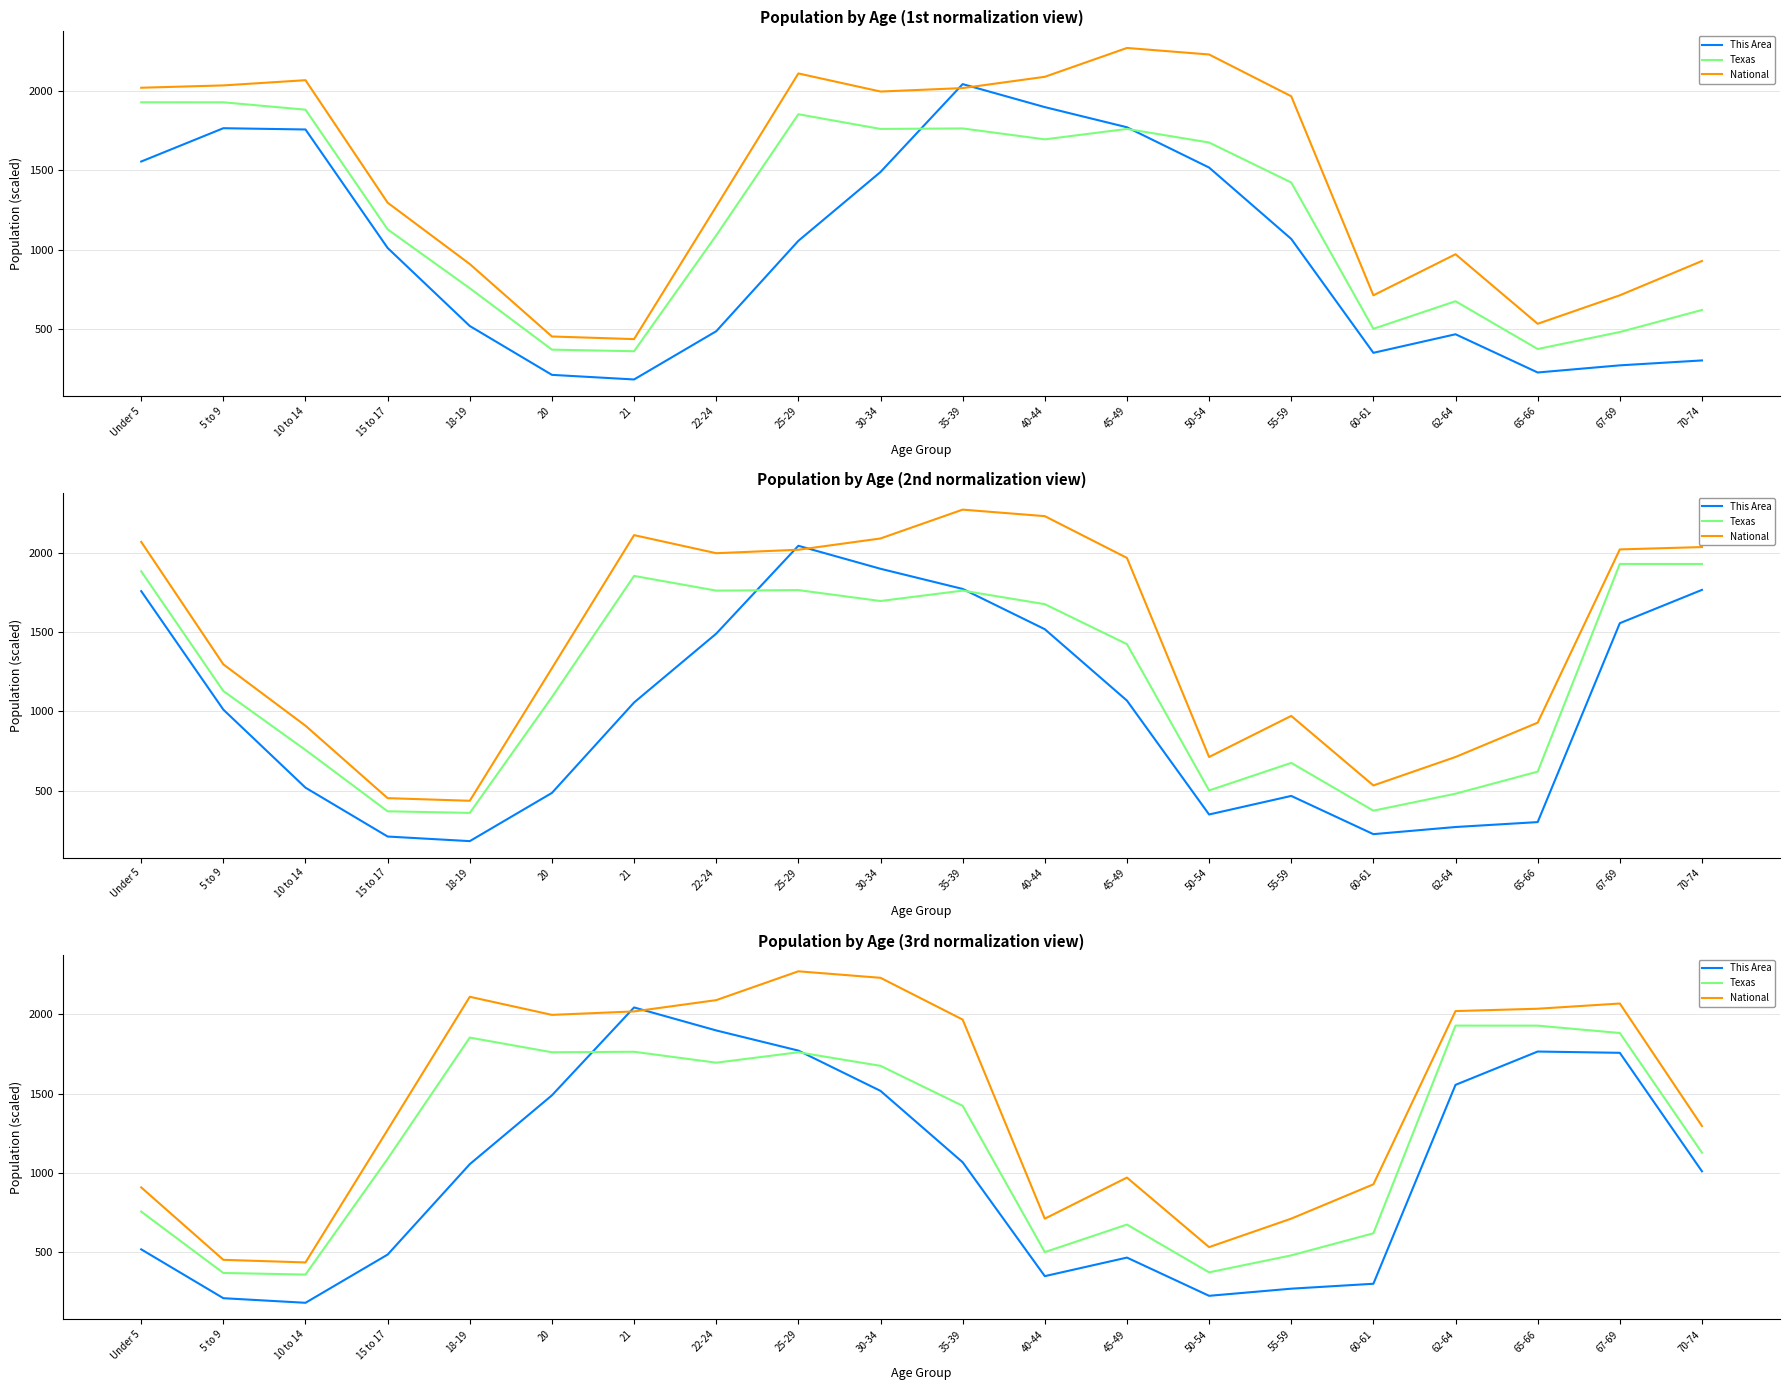

Which category has the lowest value in the National series?

10 to 14